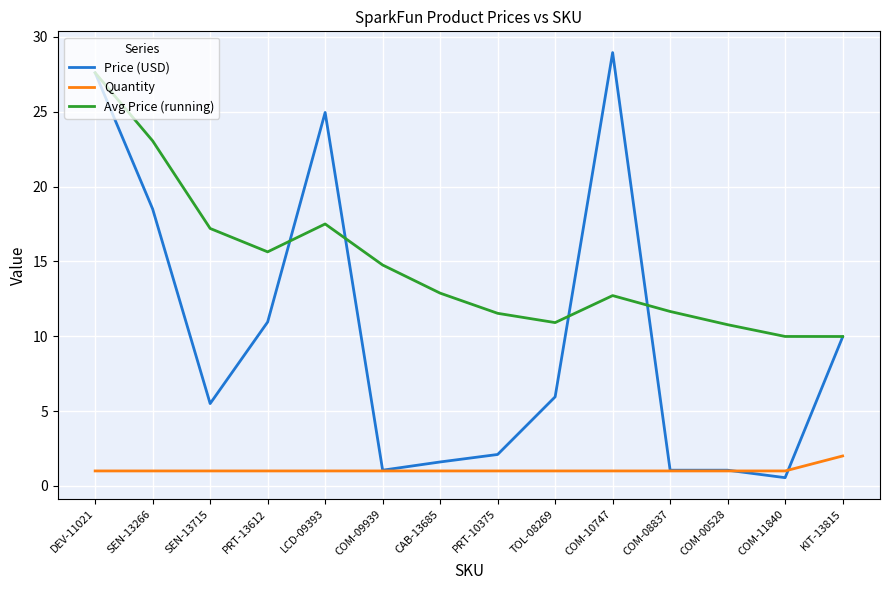

Which series changed the most between DEV-11021 and LCD-09393?

Avg Price (running)